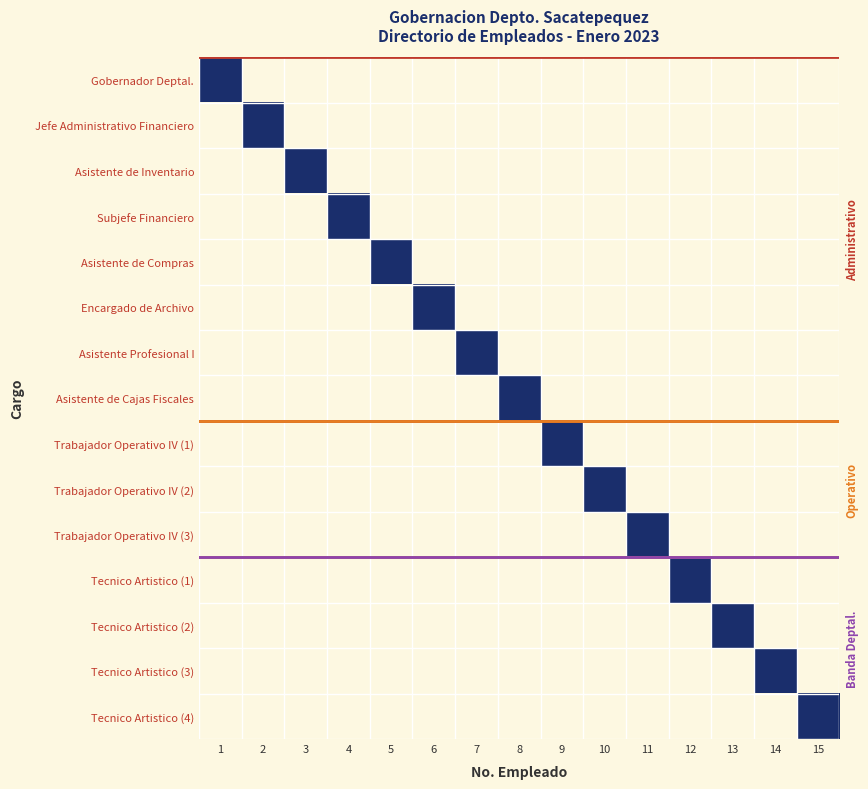

At which category is the sum across all series the highest?

1